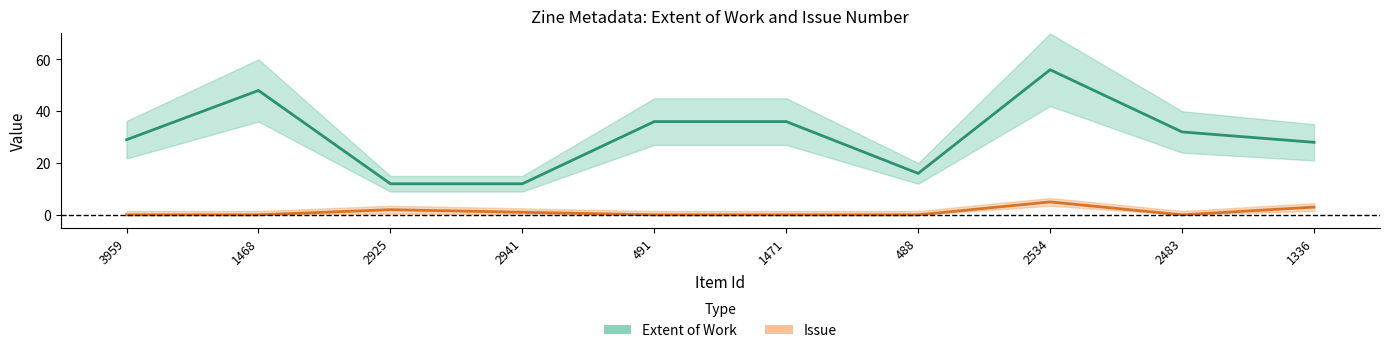

Where is Issue nearest to the value 2?

2925